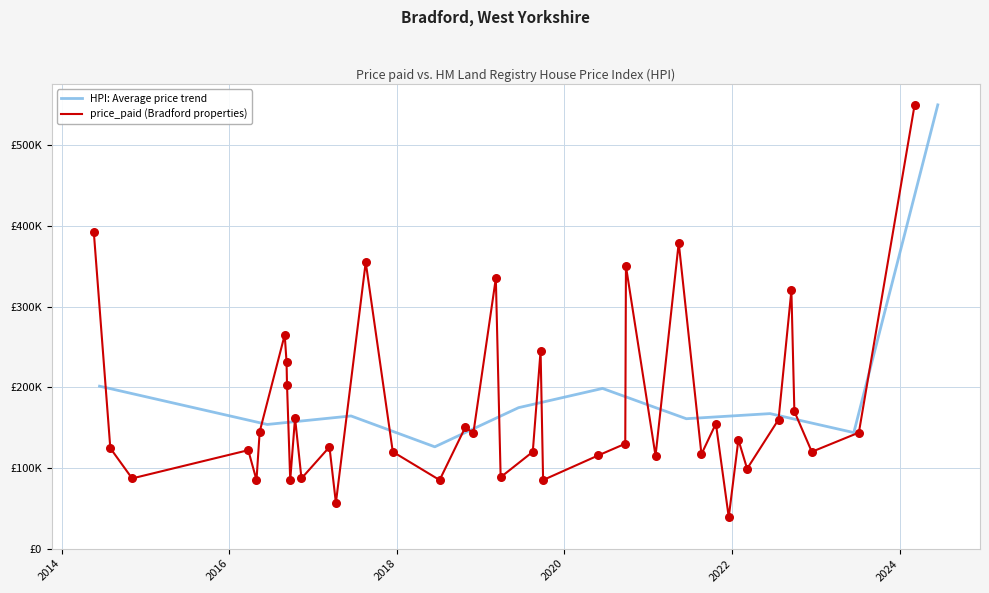

What is the ratio of the value at 39 to the value at 17?

0.9